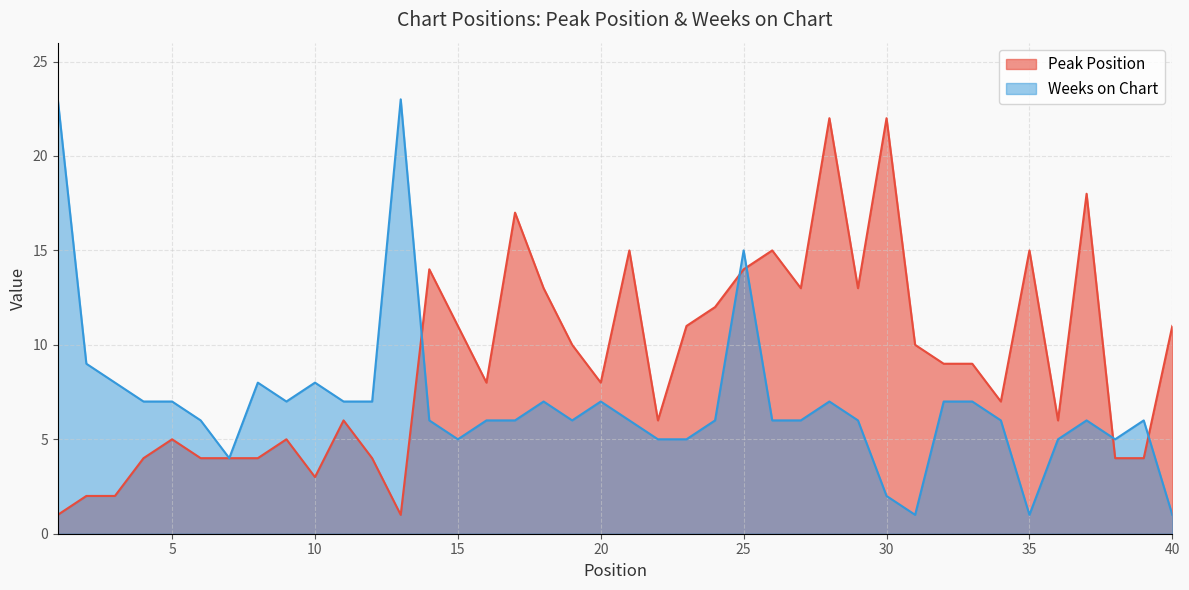

Is it true that Peak Position equals 12 at 34?

False